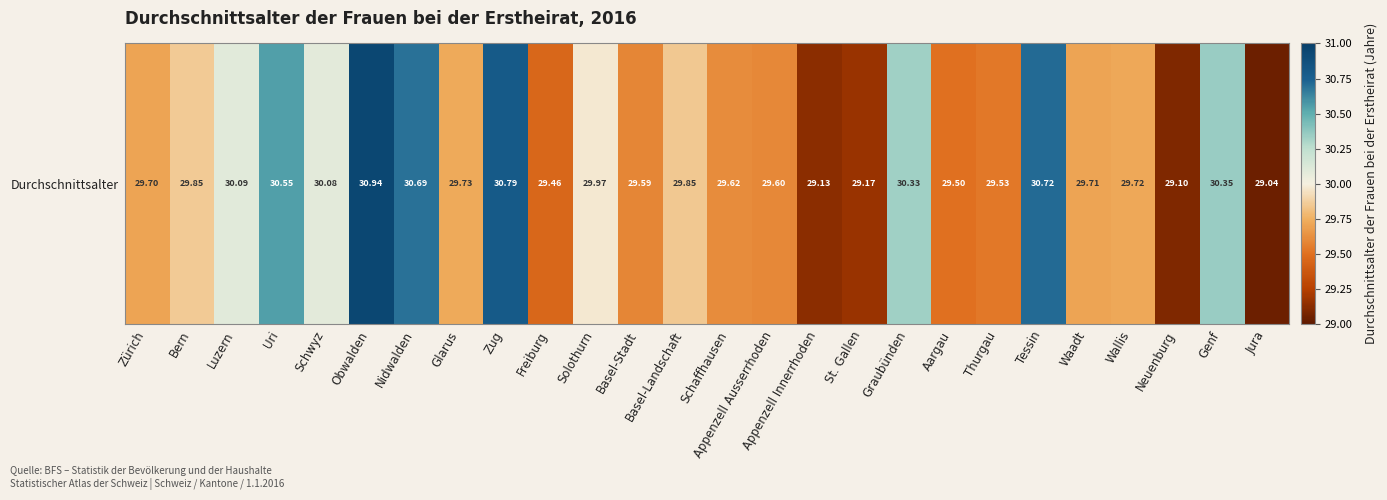

At which label is the value closest to 29?

Jura